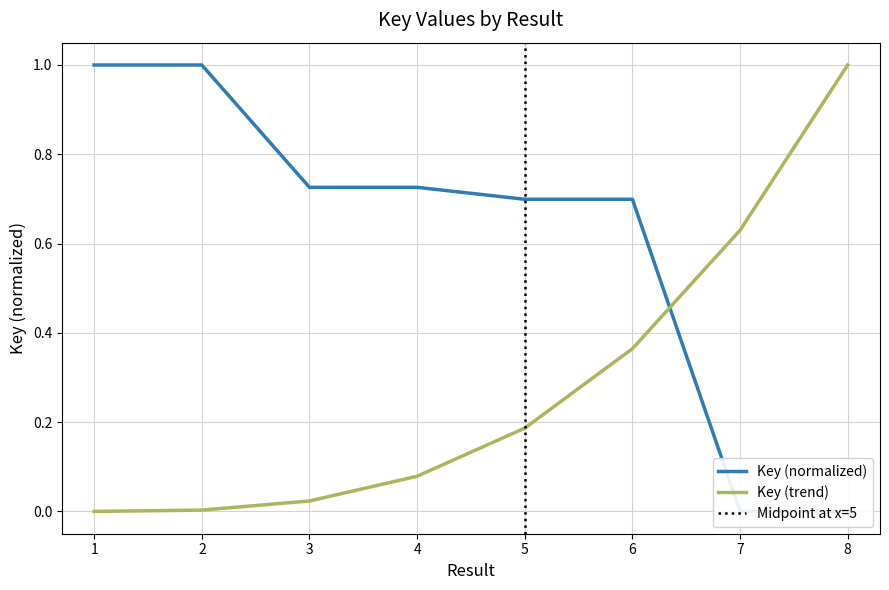

What is the greatest value displayed?

1.0